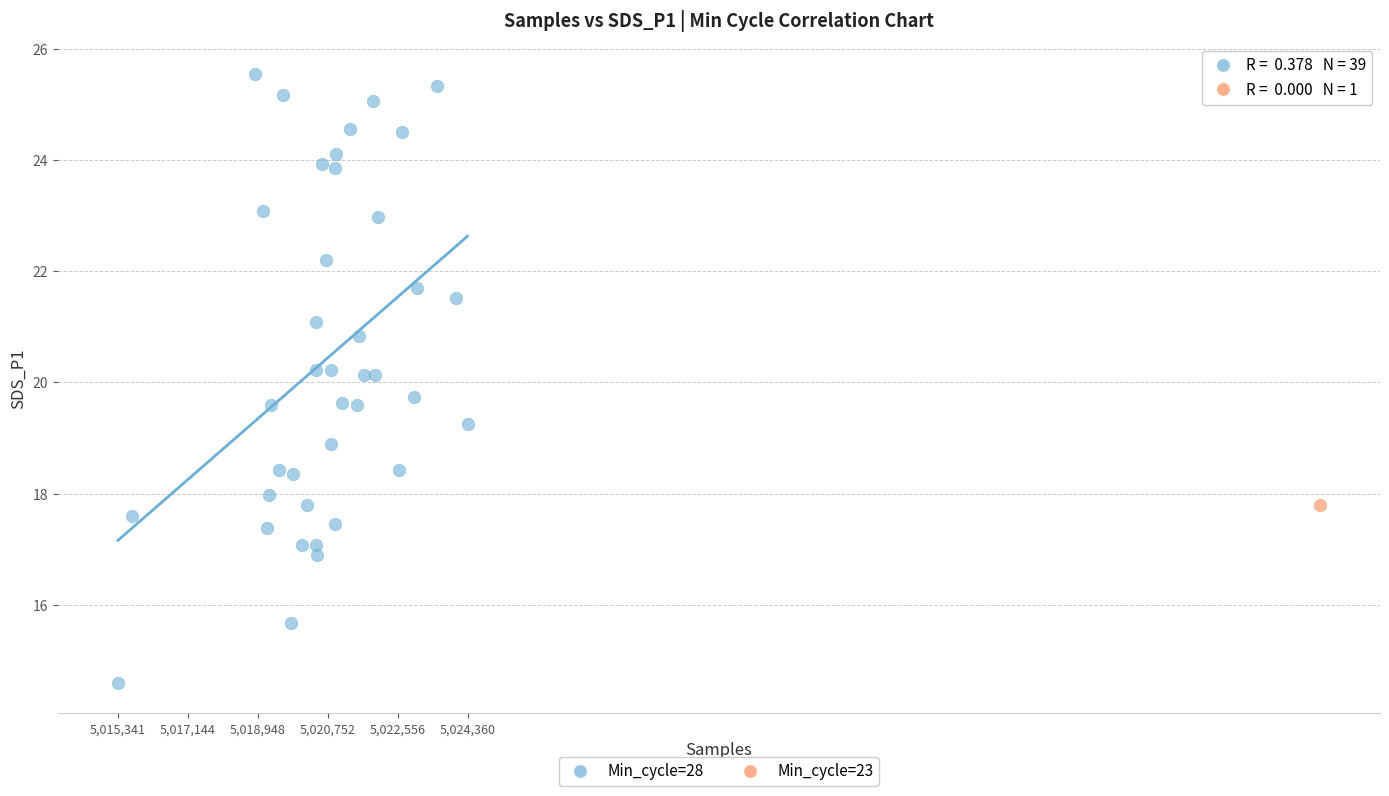

What are all the series names shown in the legend?

Min_cycle=28, Min_cycle=23